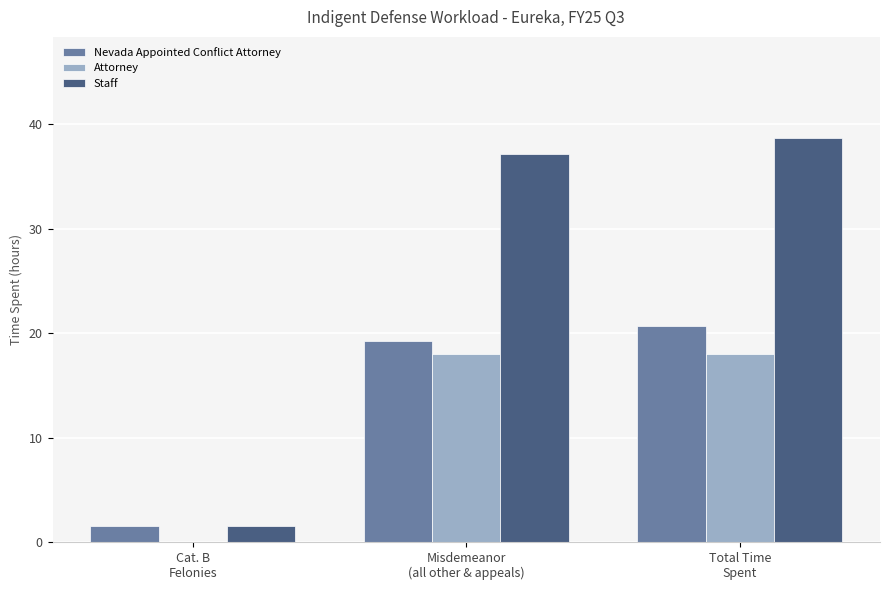

How many groups of bars are there?

3